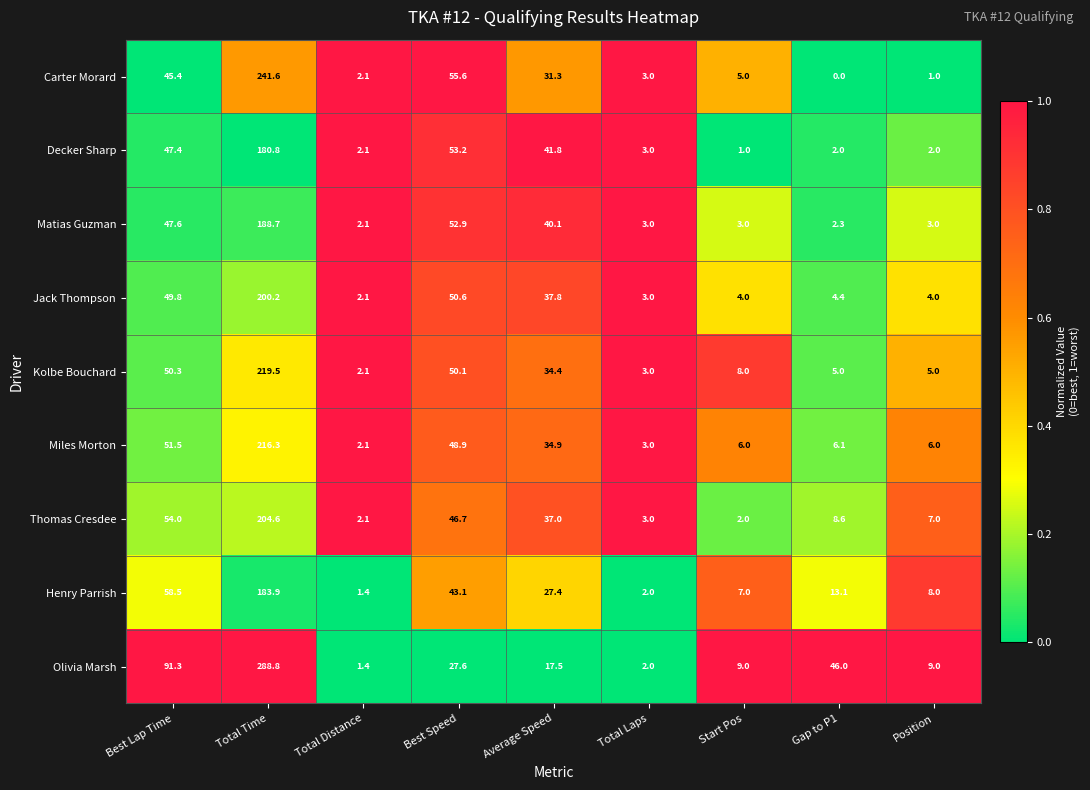

What is the sum of the Decker Sharp values at Total Time and Total Distance?

182.9